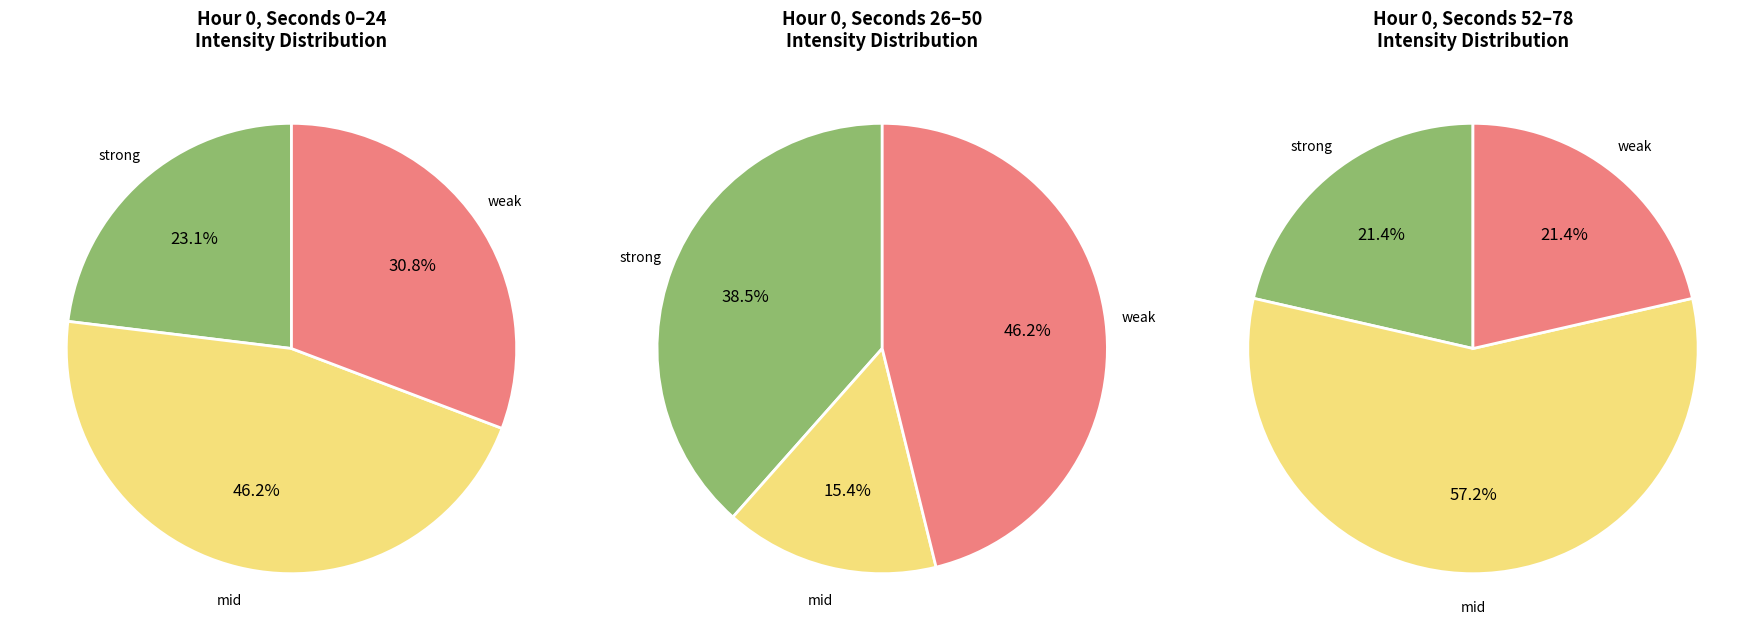

Which has a higher value, 2 or 1?

2